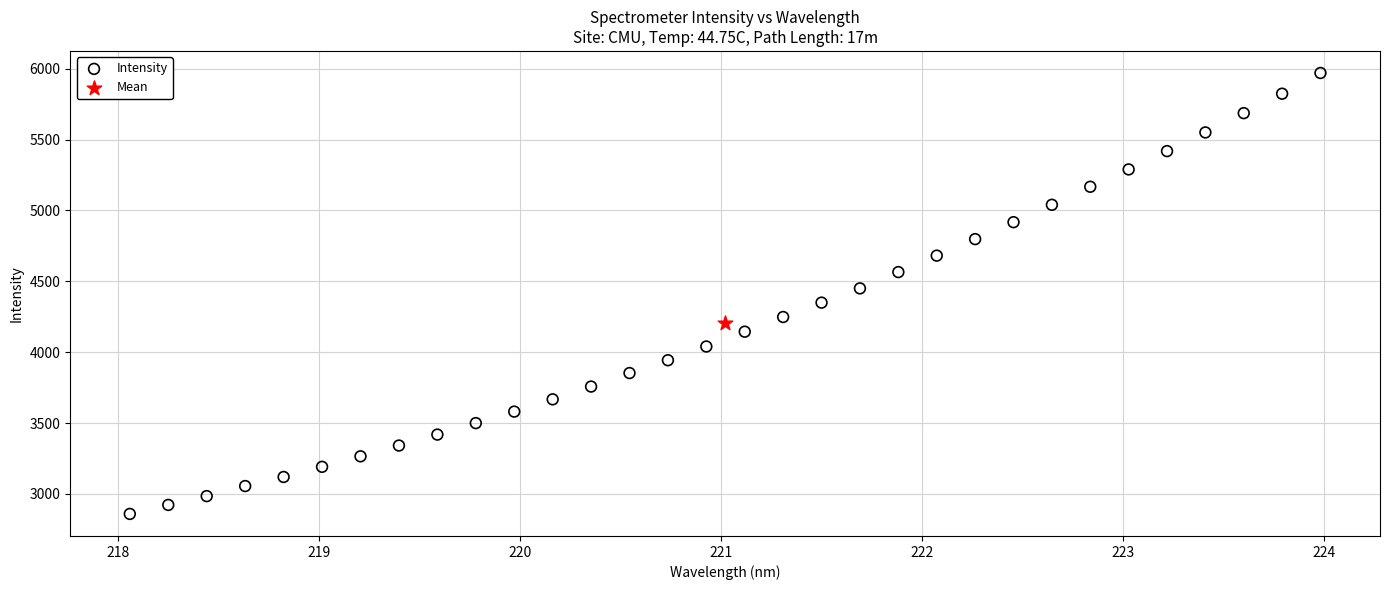

What are all the series names shown in the legend?

Intensity, Mean